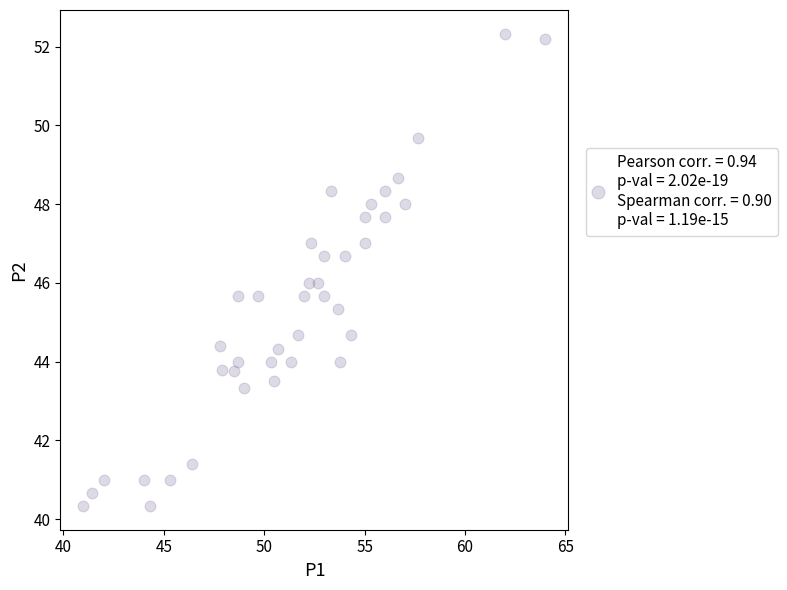

What is the range of X values (max minus min)?

23.0